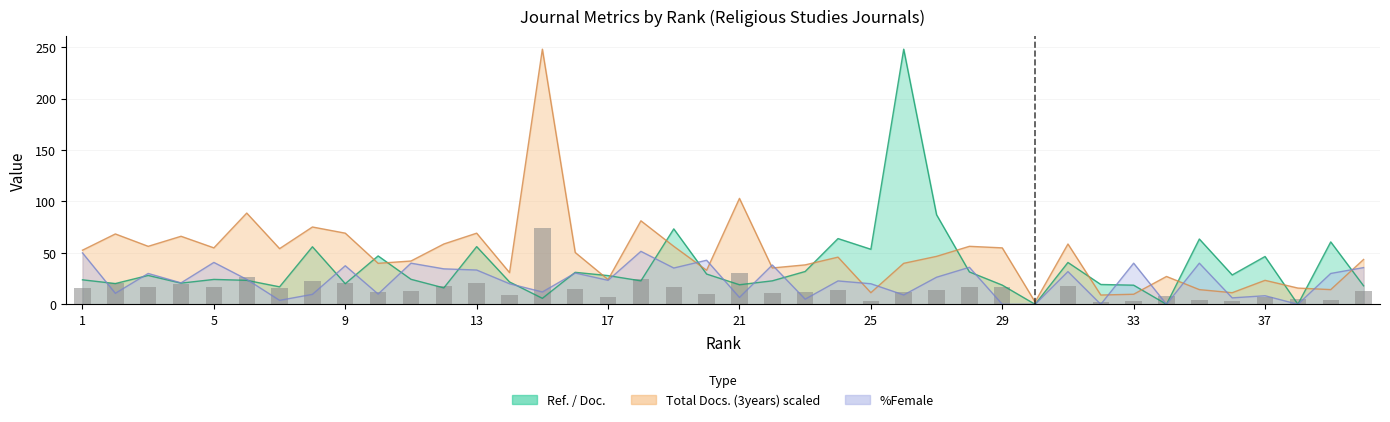

Which has a higher value, 5 or 36?

36